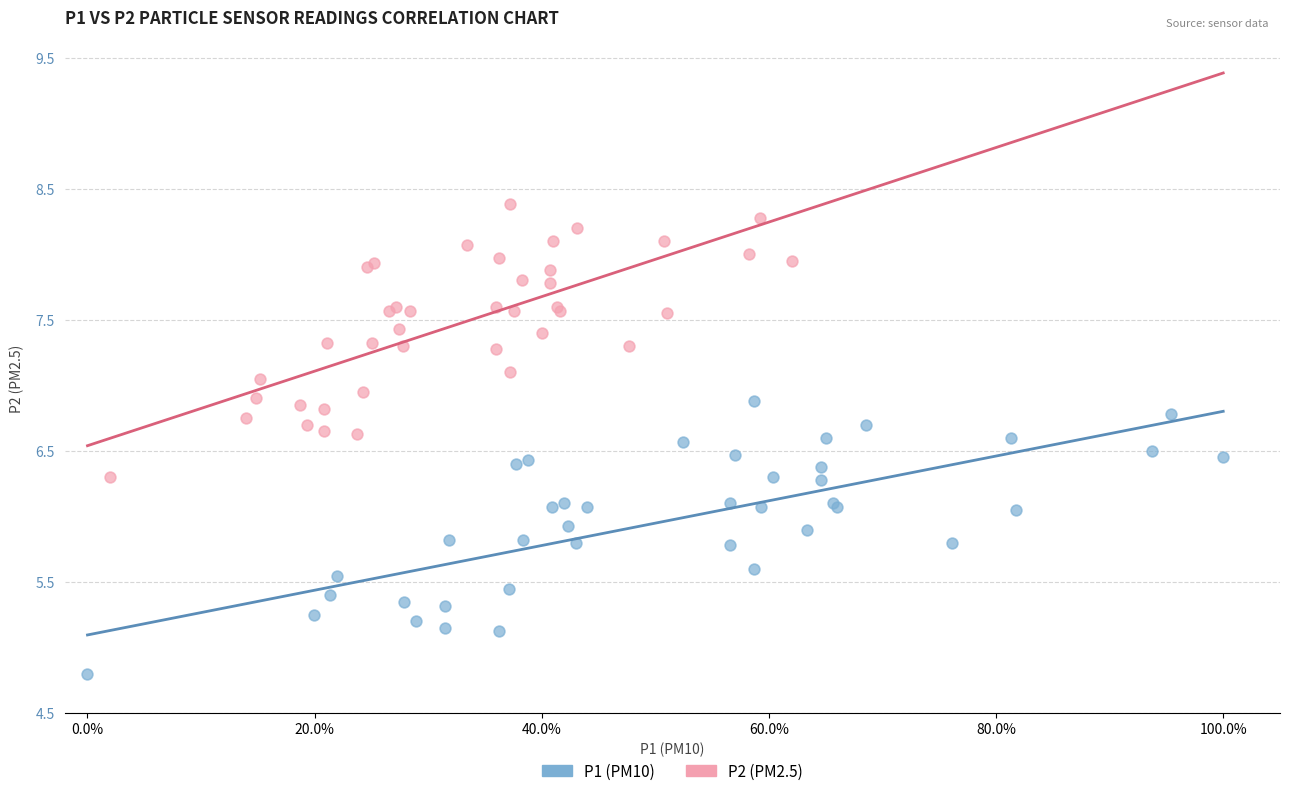

What are all the series names shown in the legend?

P1 (PM10), P2 (PM2.5)